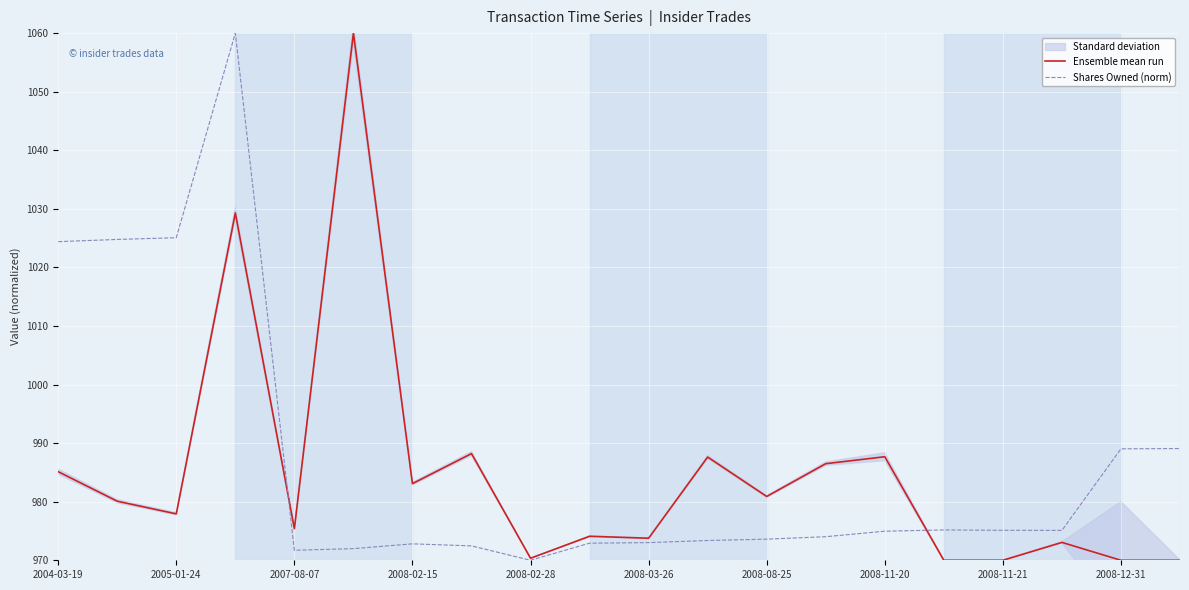

What is the highest value of the Ensemble mean run series?

1060.0